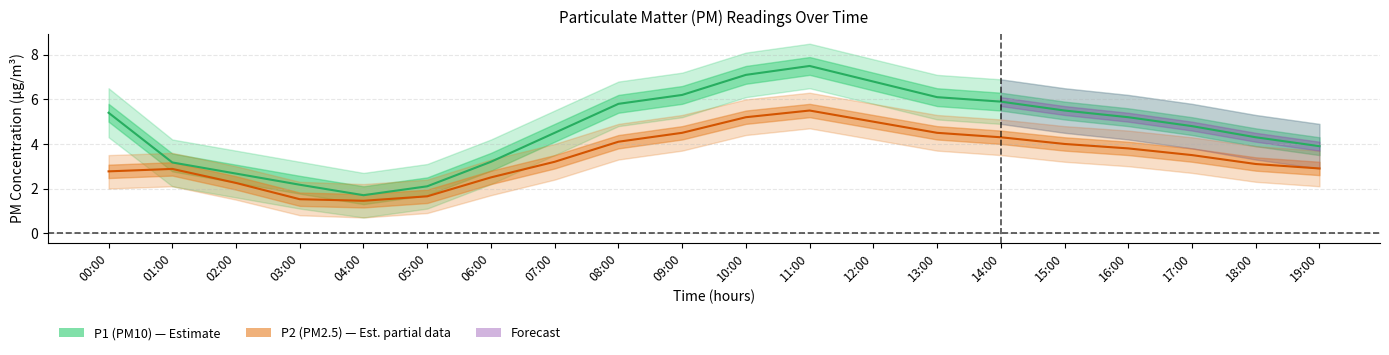

True or false: P2 (PM2.5) and P1 (PM10) intersect in this chart.

False